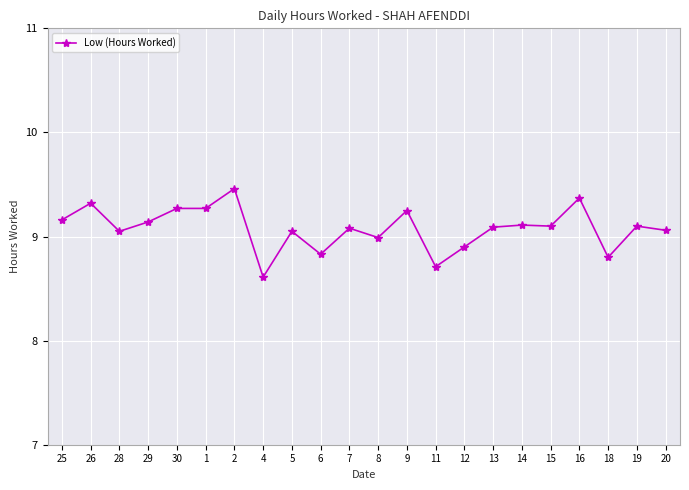

What value does the data have at 4?

8.6